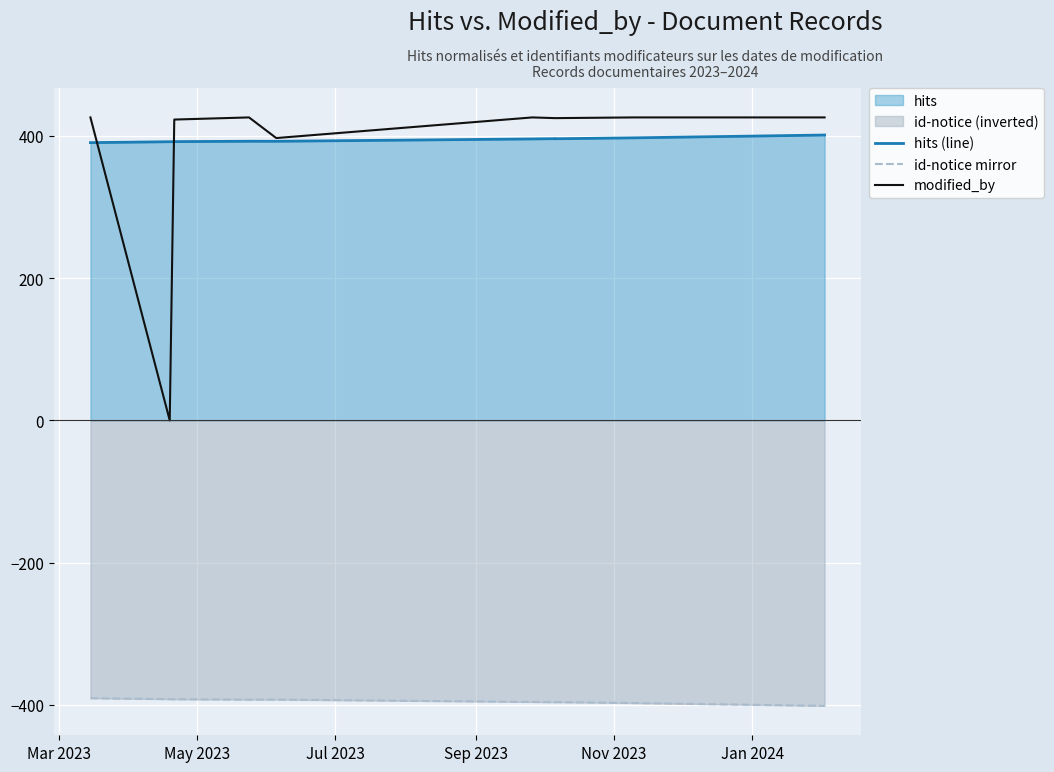

The value of modified_by at Mar 2023 is 611.8. True or false?

False